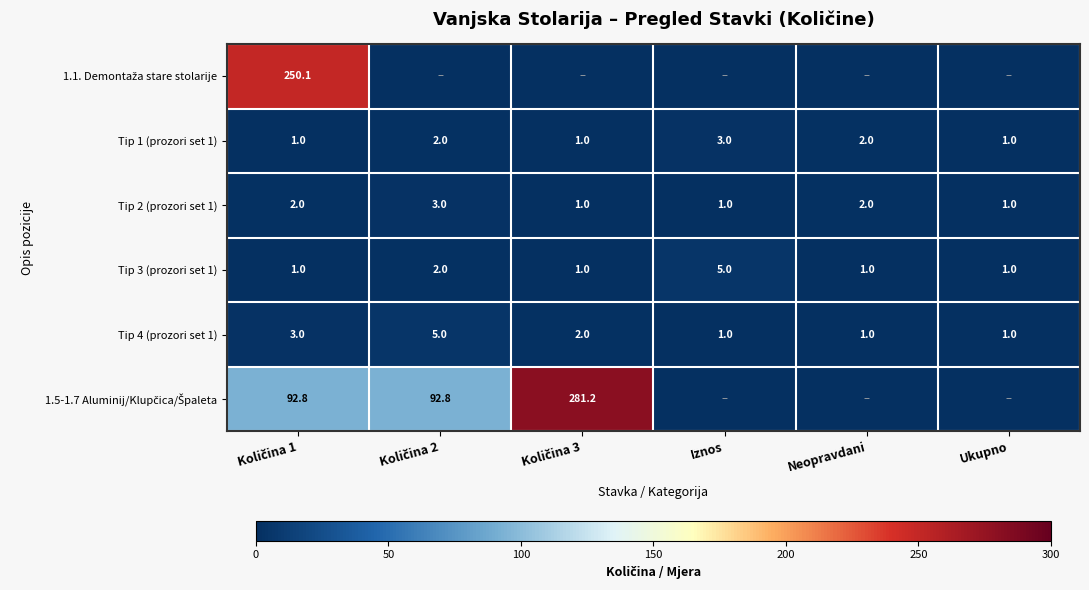

Is it true that Tip 1 (prozori set 1) equals 0.6 at Ukupno?

False